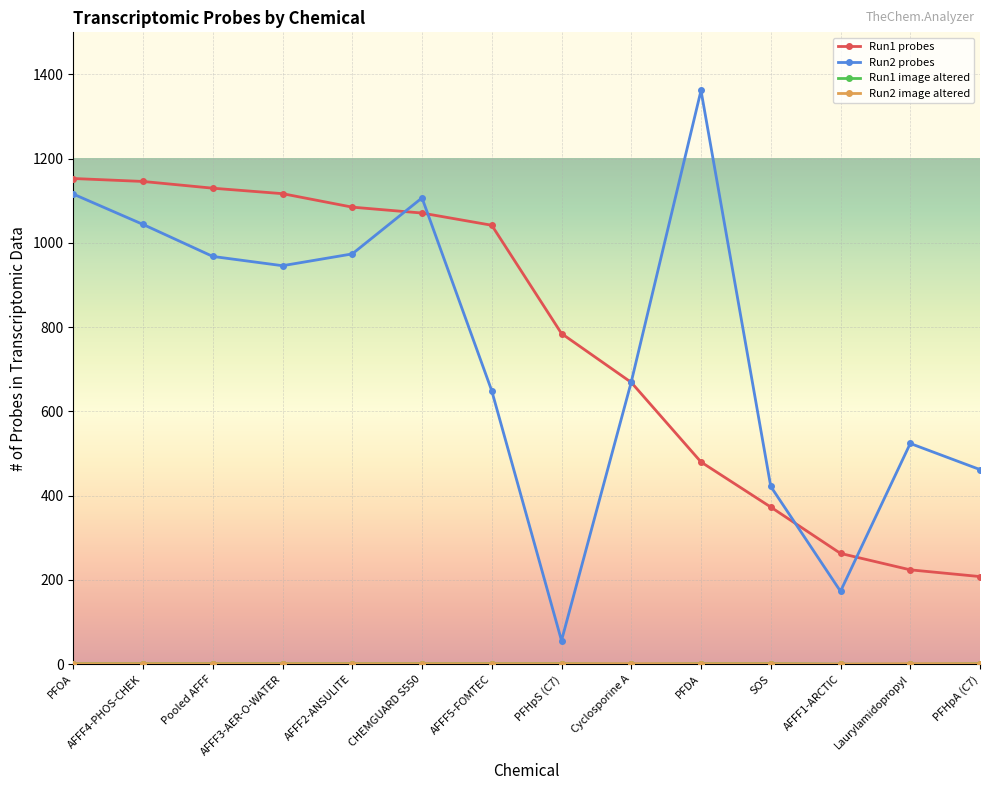

What is the greatest value displayed?

1362